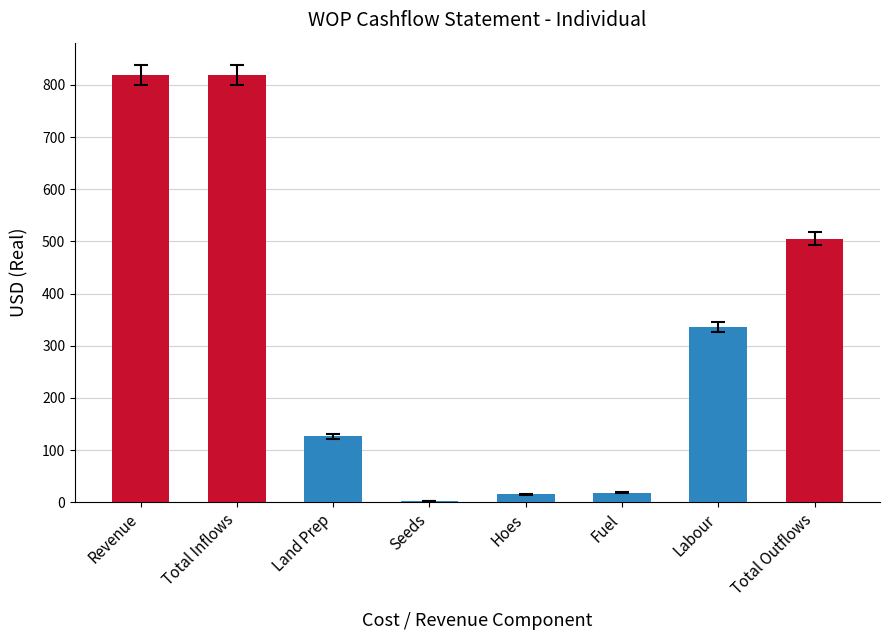

The chart shows a value of 335.5 at Labour. True or false?

True